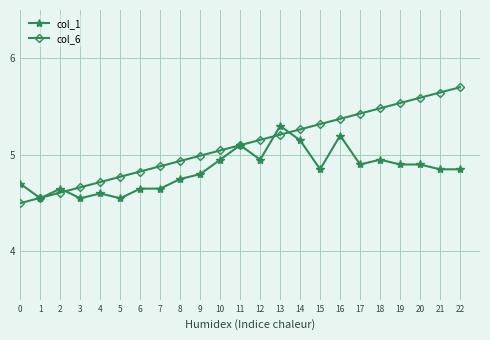

Is this an area chart (filled region under the line)?

No